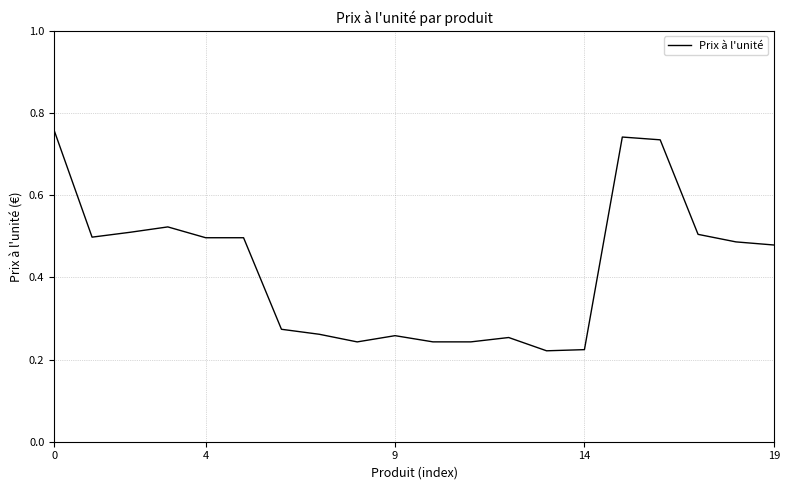

How many series are shown in this chart?

1